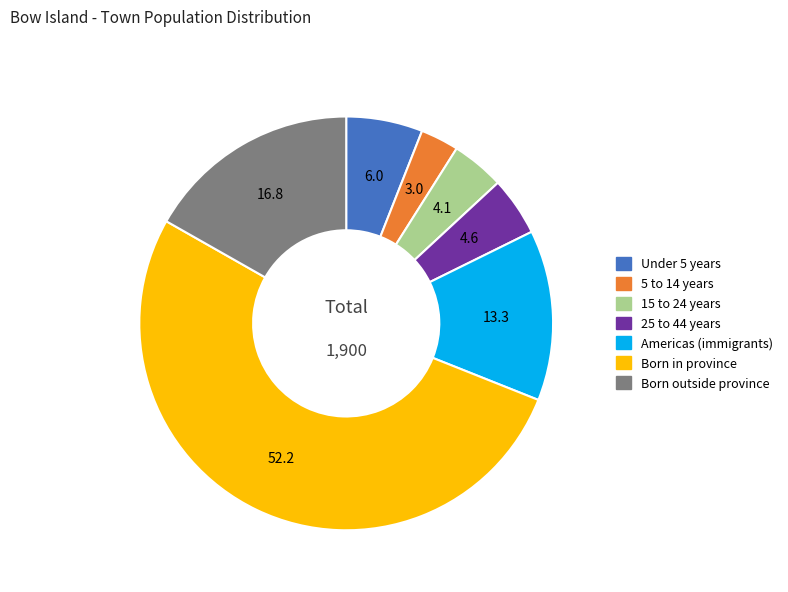

Is there any slice that represents more than half of the pie?

Yes